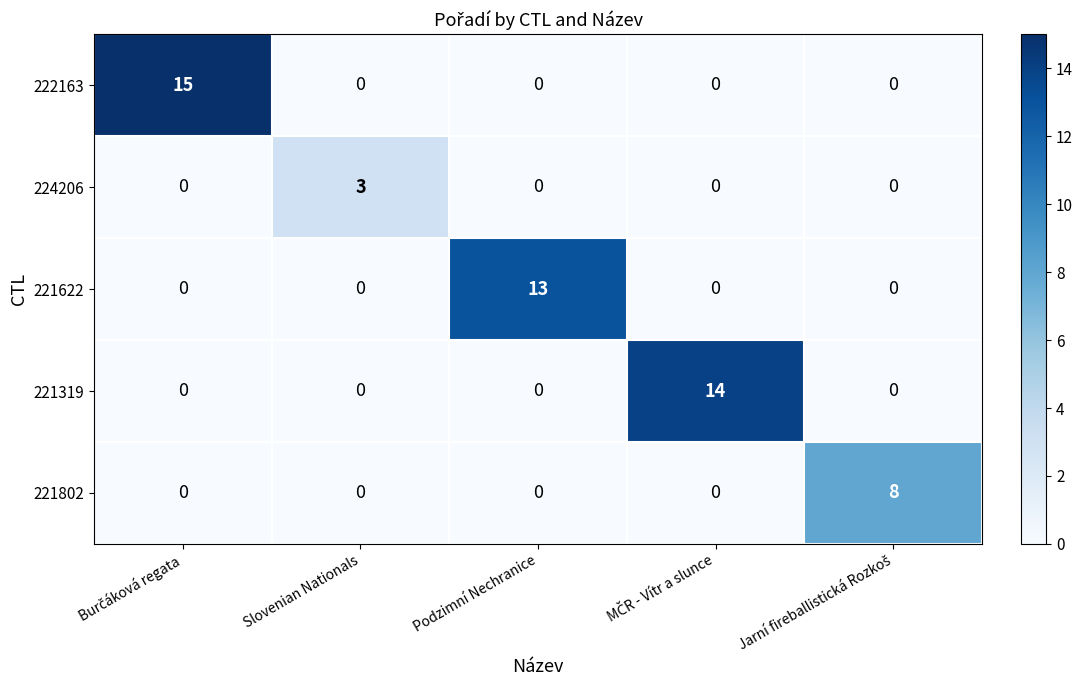

Read the 224206 value at Slovenian Nationals.

3